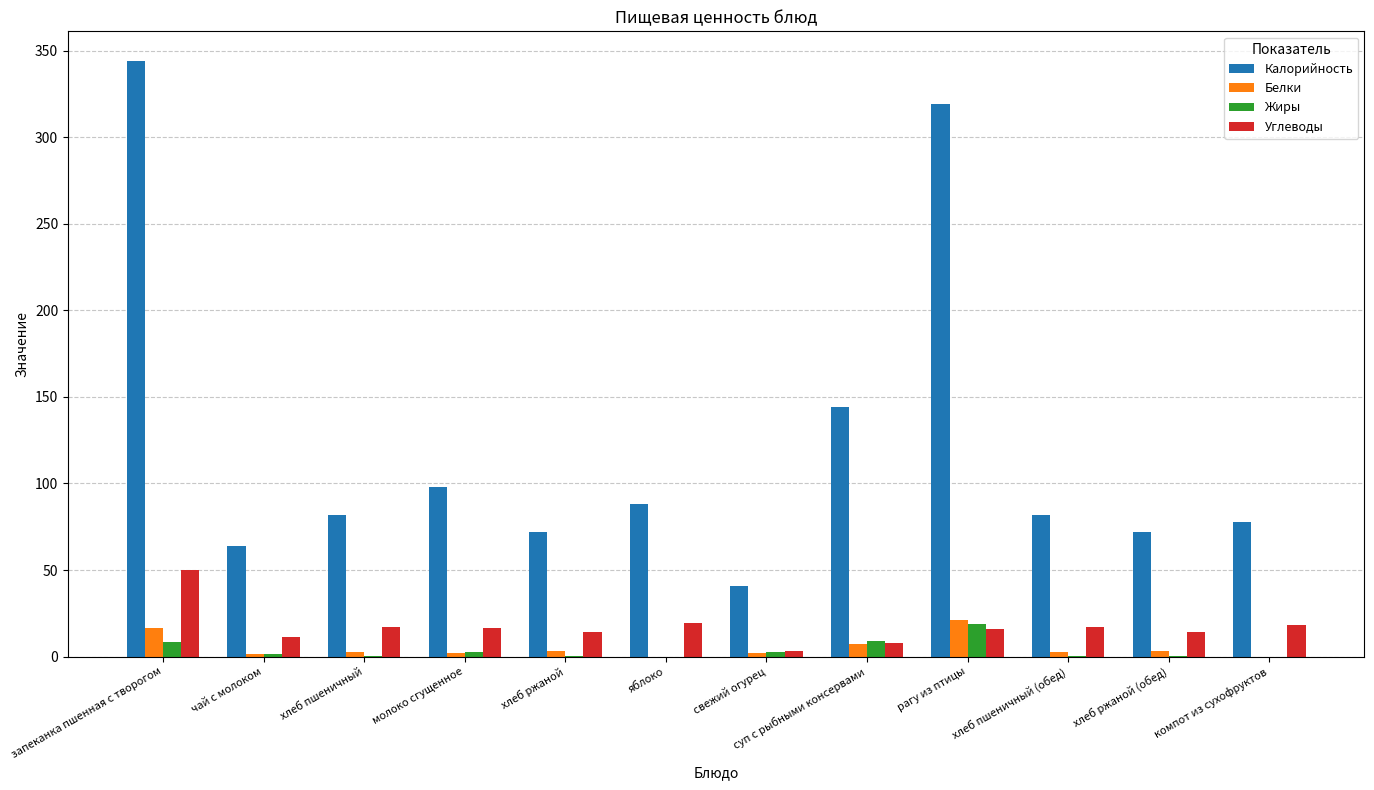

True or false: Калорийность has a value of 98.0 at молоко сгущенное.

True